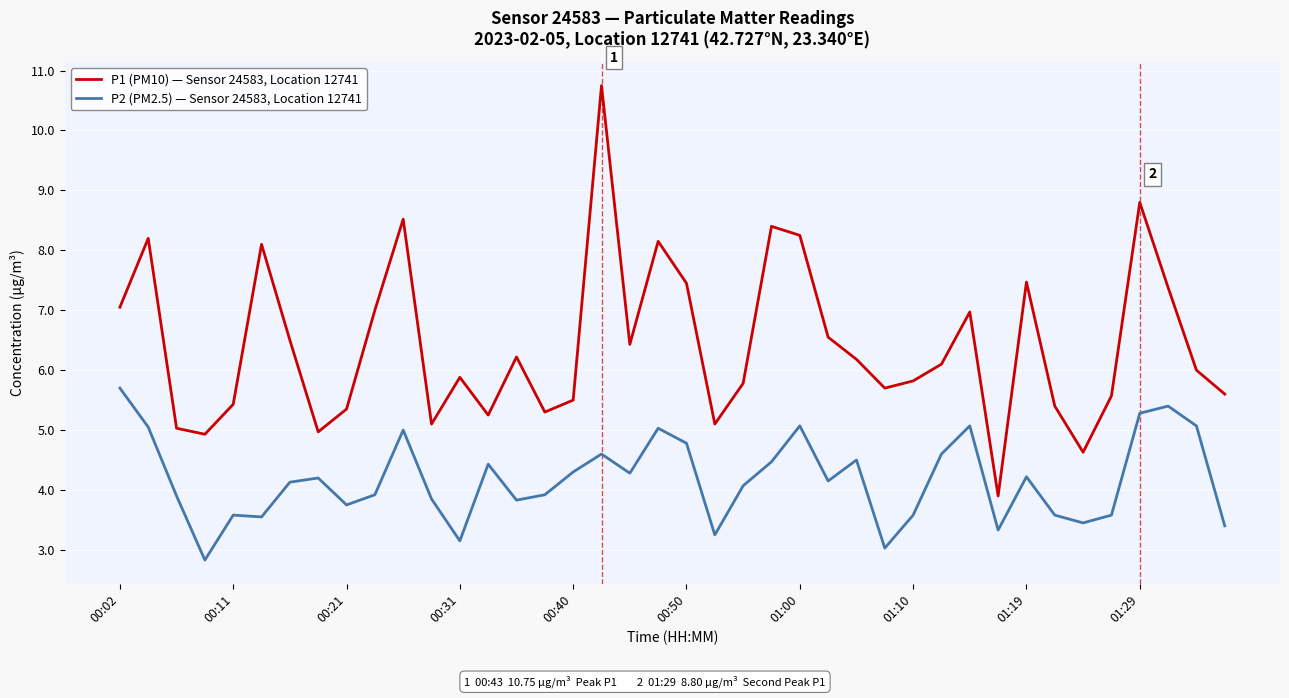

List the series in order of their overall mean, lowest first.

P2 (PM2.5) — Sensor 24583, Location 12741, P1 (PM10) — Sensor 24583, Location 12741